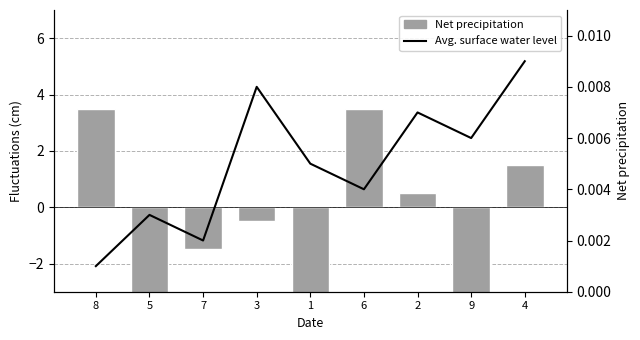

The Avg. surface water level series shows 0.0 at 5. True or false?

False